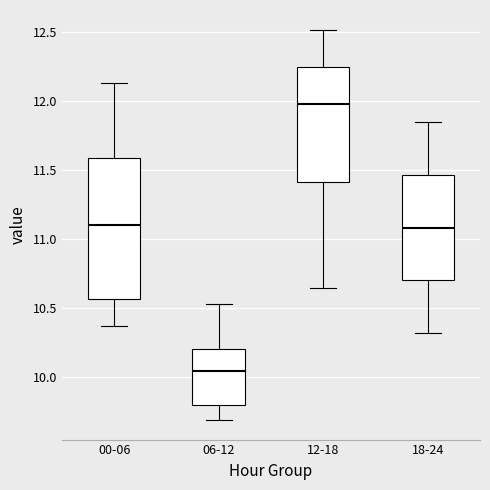

Comparing the boxes themselves (not the whiskers), which one is the tallest?

00-06